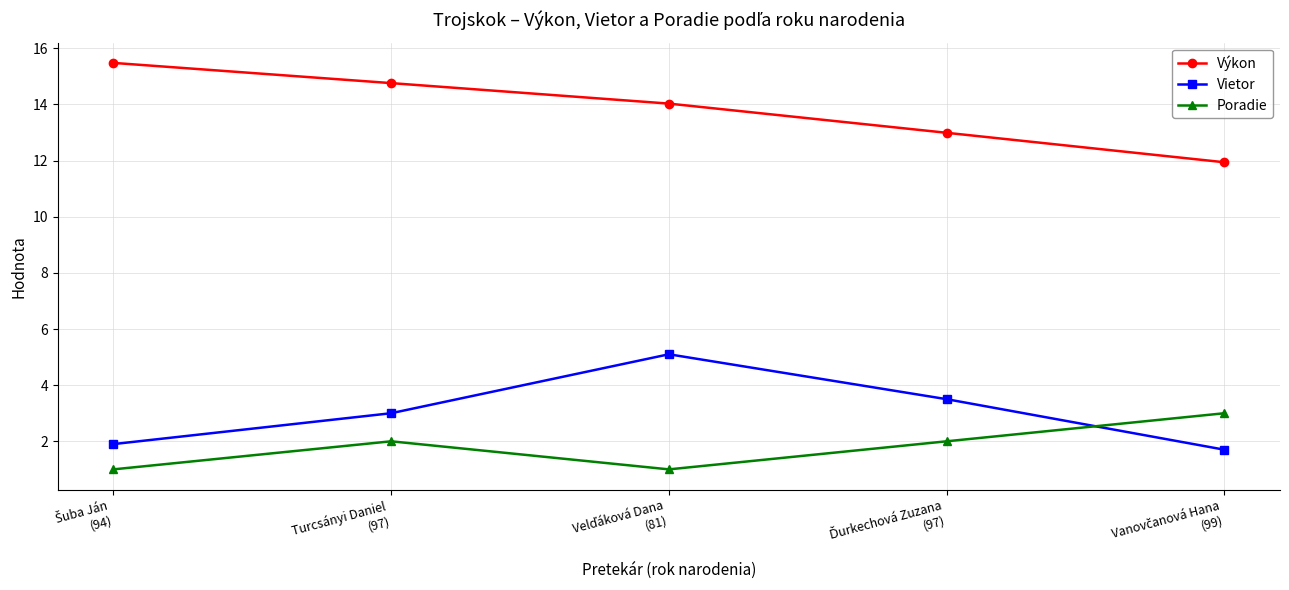

Which series has the largest total across all categories?

Výkon